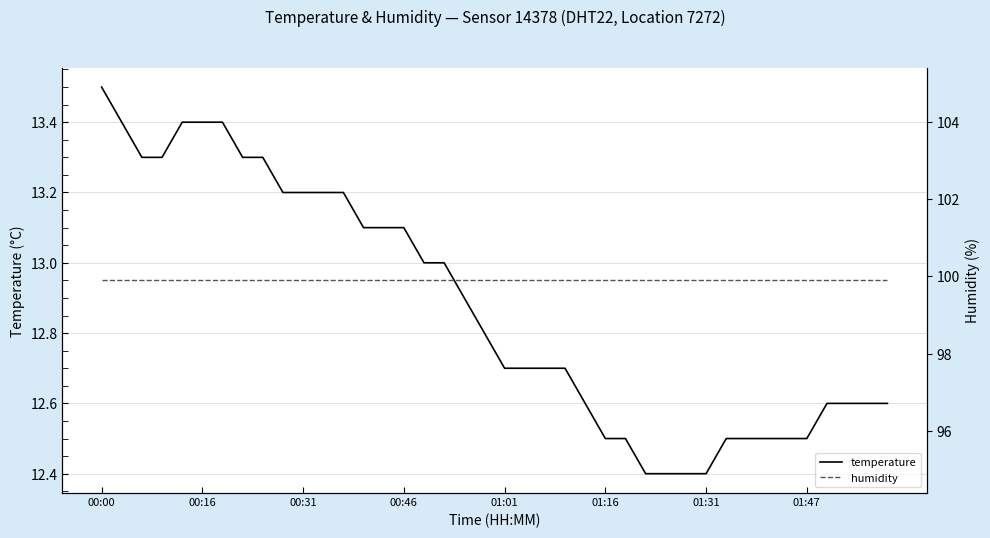

True or false: temperature has a value of 12.7 at 22.

True